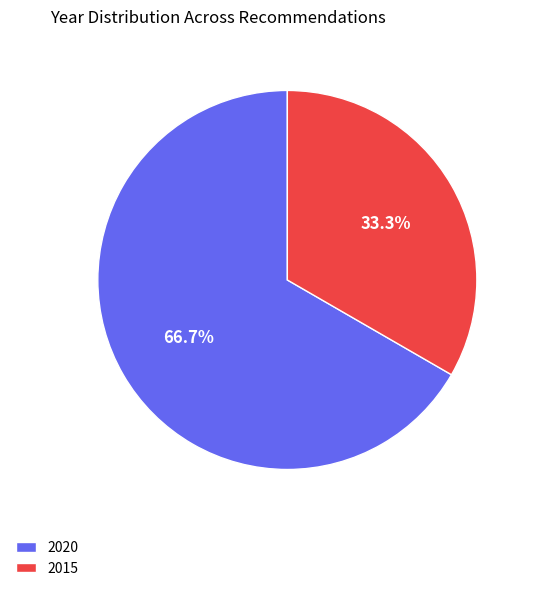

What is the largest slice in the pie chart?

2020